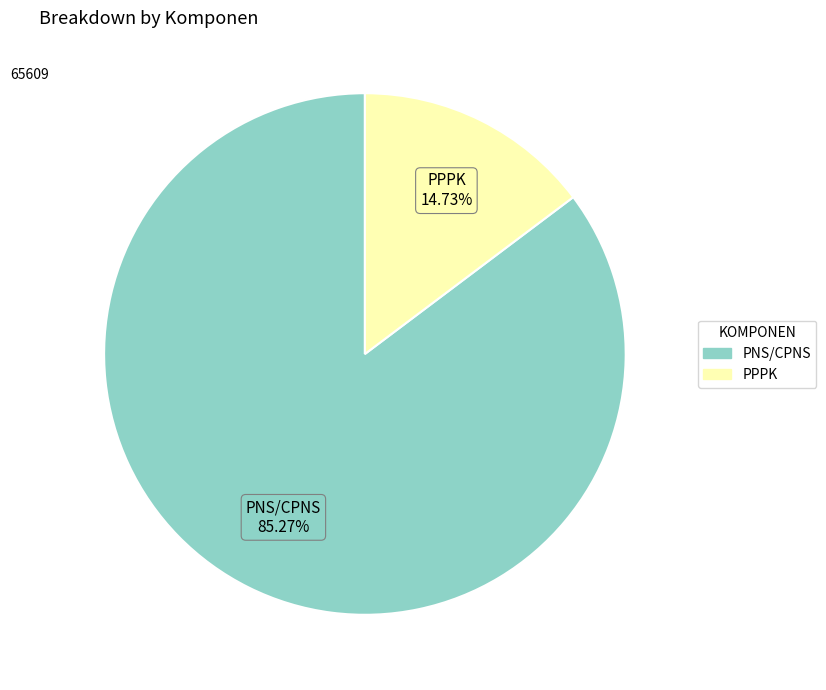

Which slice is the smallest?

PPPK